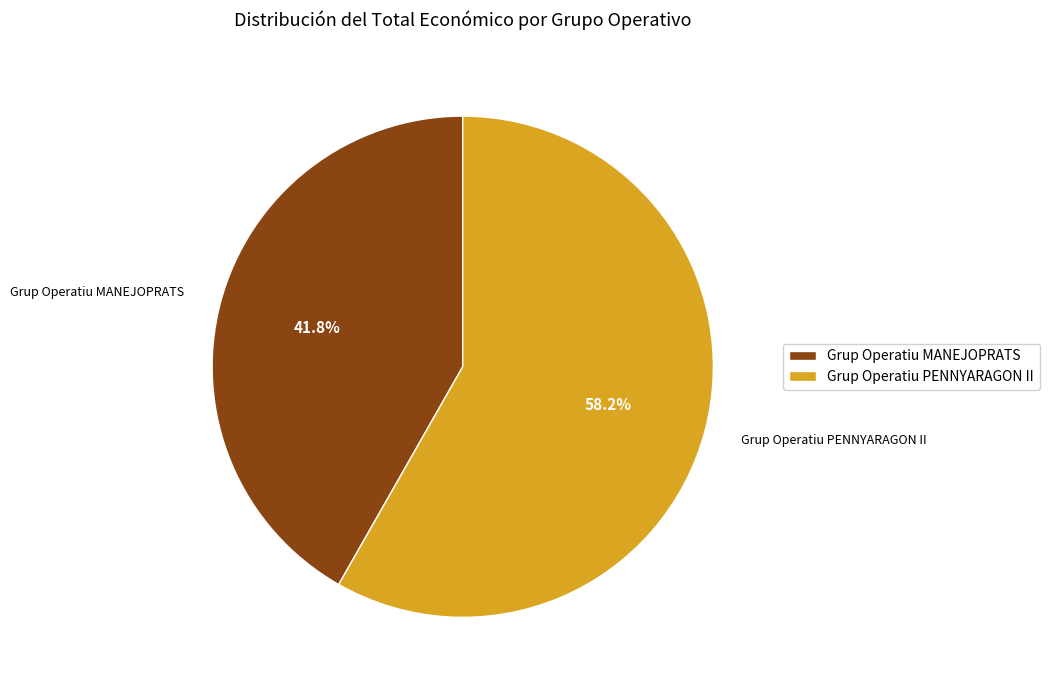

How much of the chart is everything except Grup Operatiu PENNYARAGON II?

41.8%